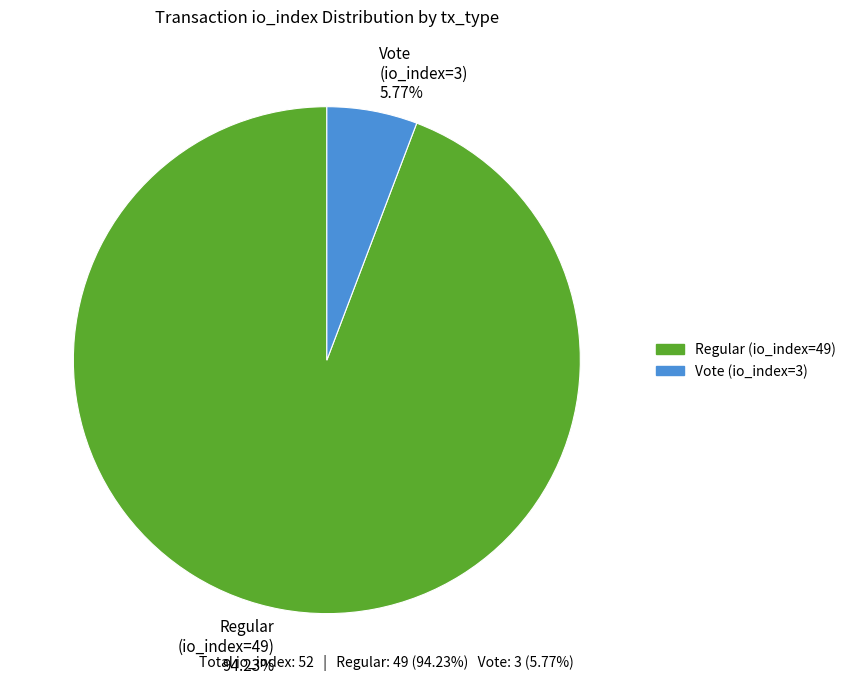

The Vote (io_index=3) slice represents 6% of the pie. True or false?

True